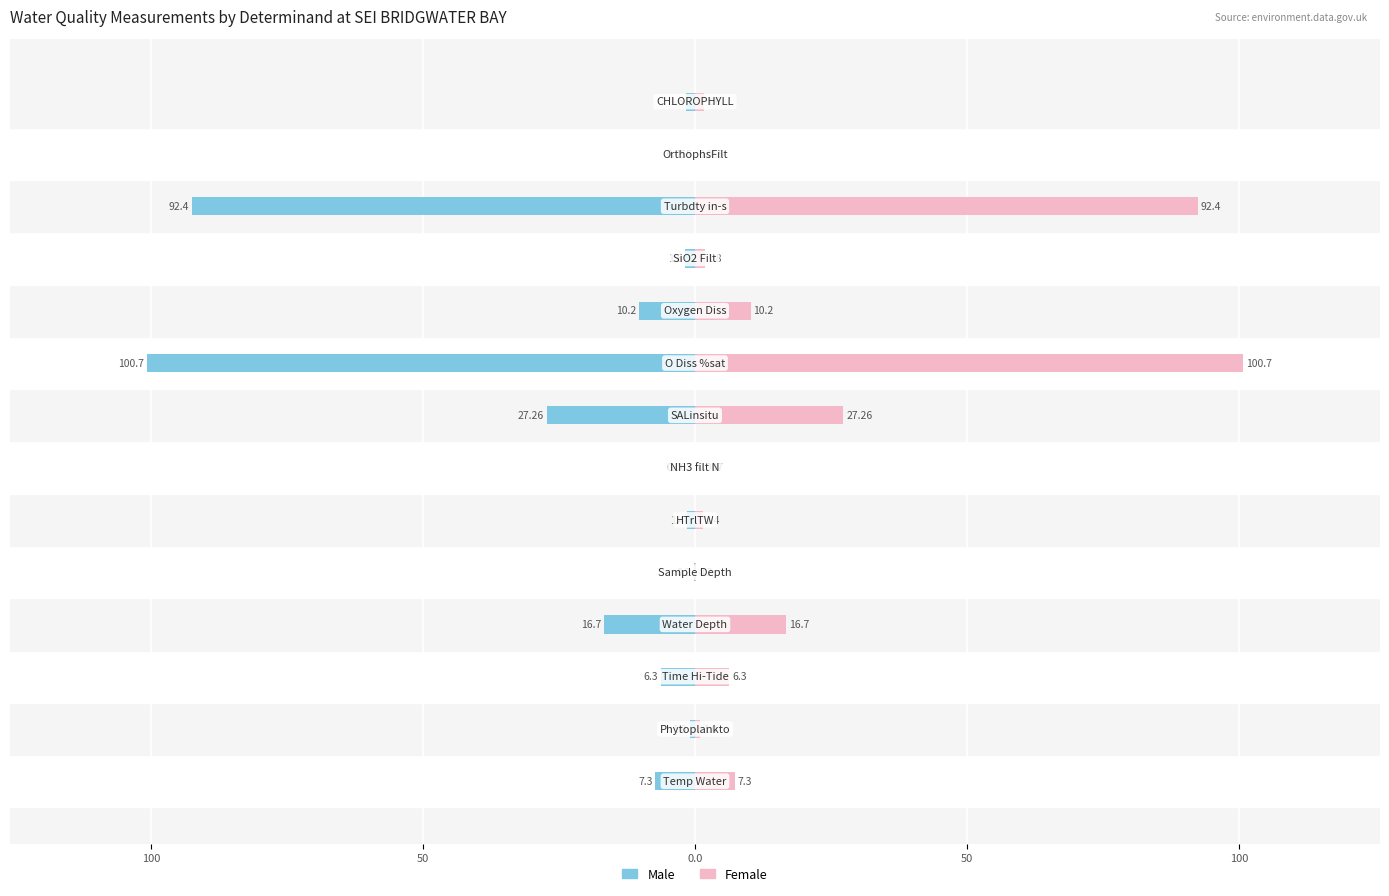

Is the value of Female at 13 greater than the value of Male at 8?

Yes